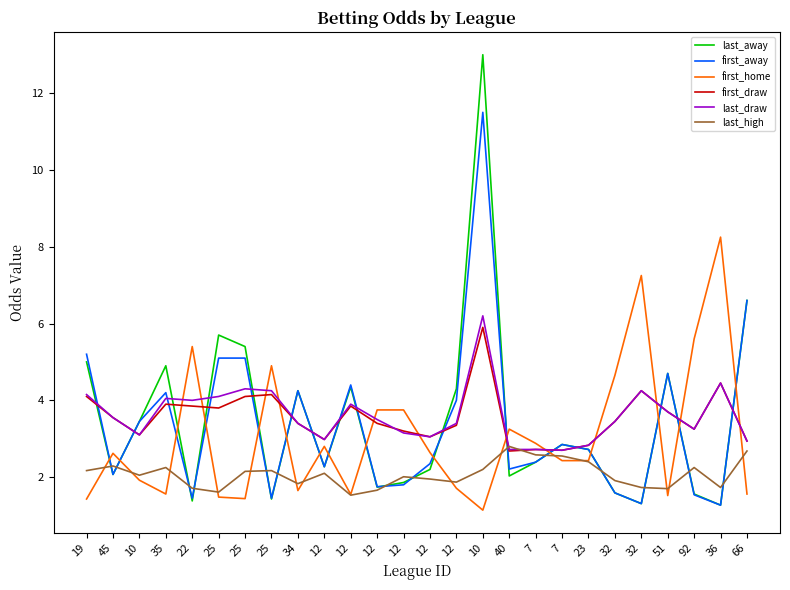

What are all the series names shown in the legend?

last_away, first_away, first_home, first_draw, last_draw, last_high